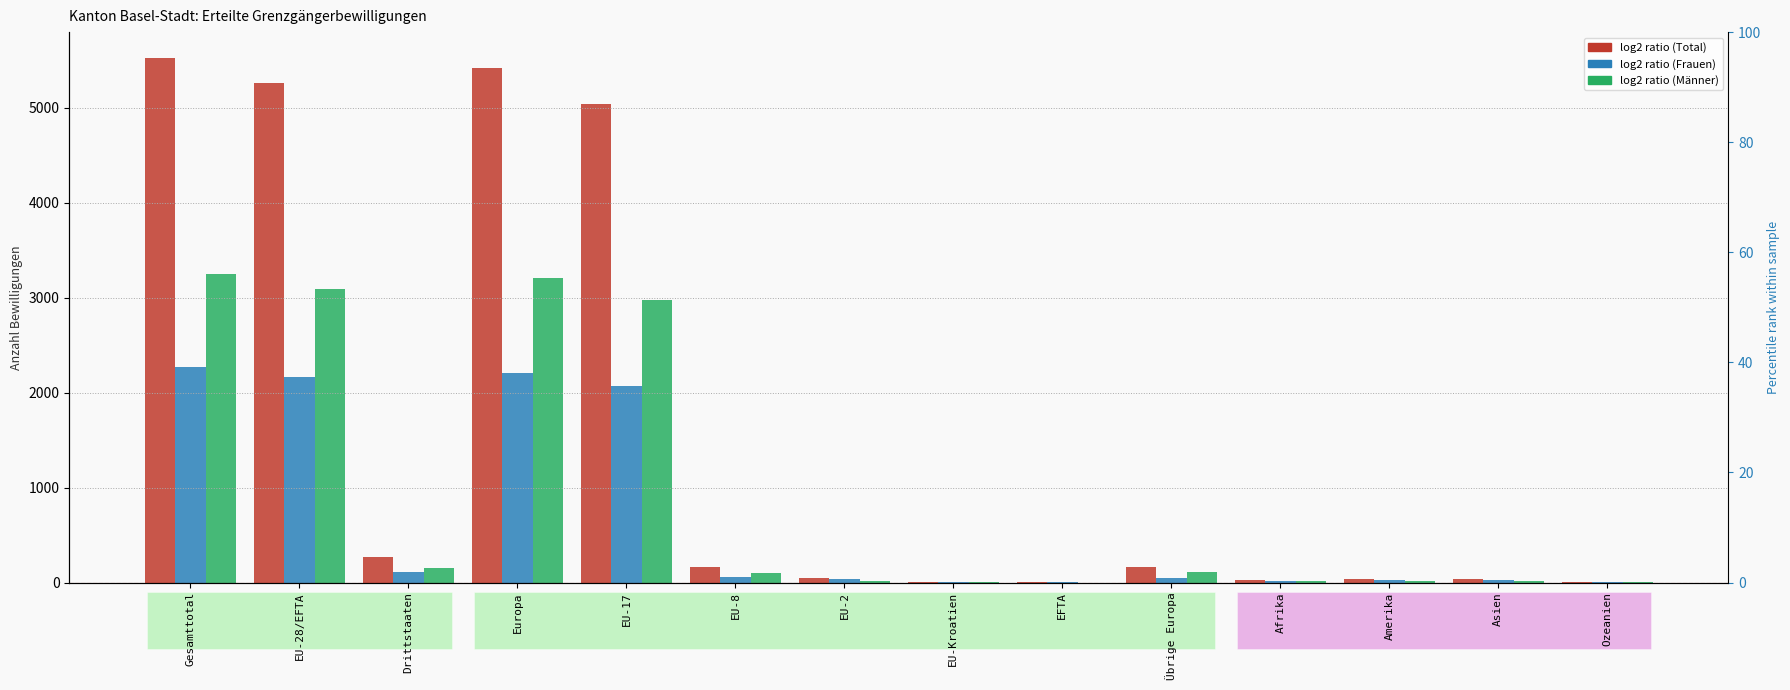

Rank the series by their average value, from lowest to highest.

log2 ratio (Frauen), log2 ratio (Männer), log2 ratio (Total)